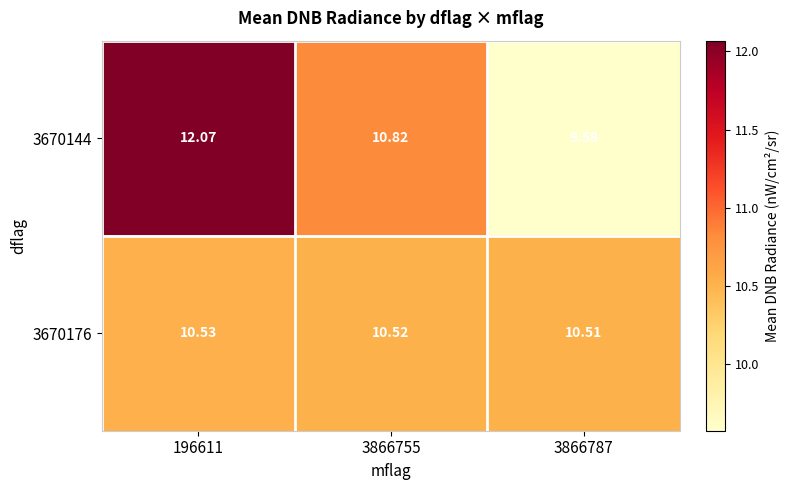

How many distinct data groups are displayed?

2